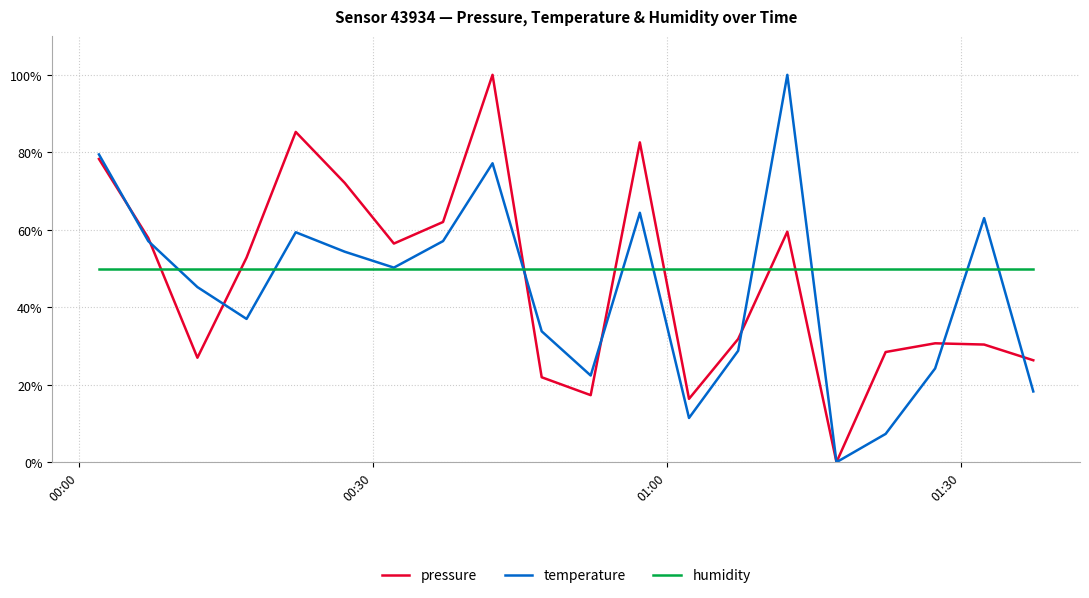

What is the lowest value of the humidity series?

50.0